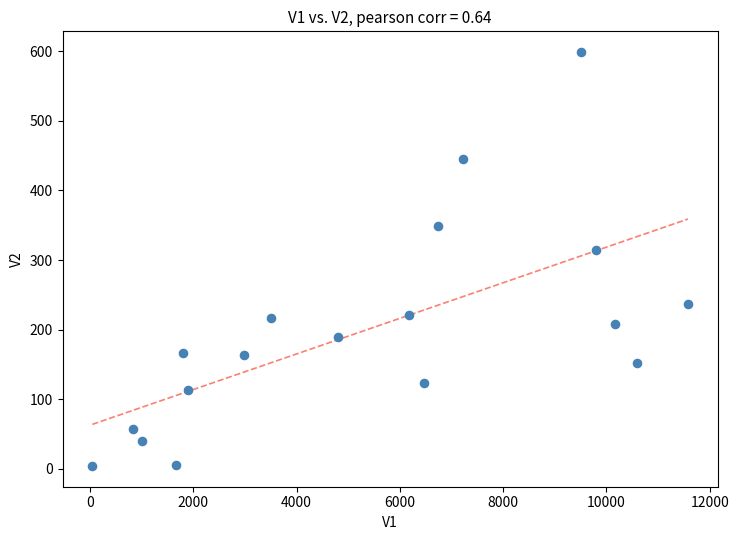

What Y value in the scatter plot is closest to 301?

314